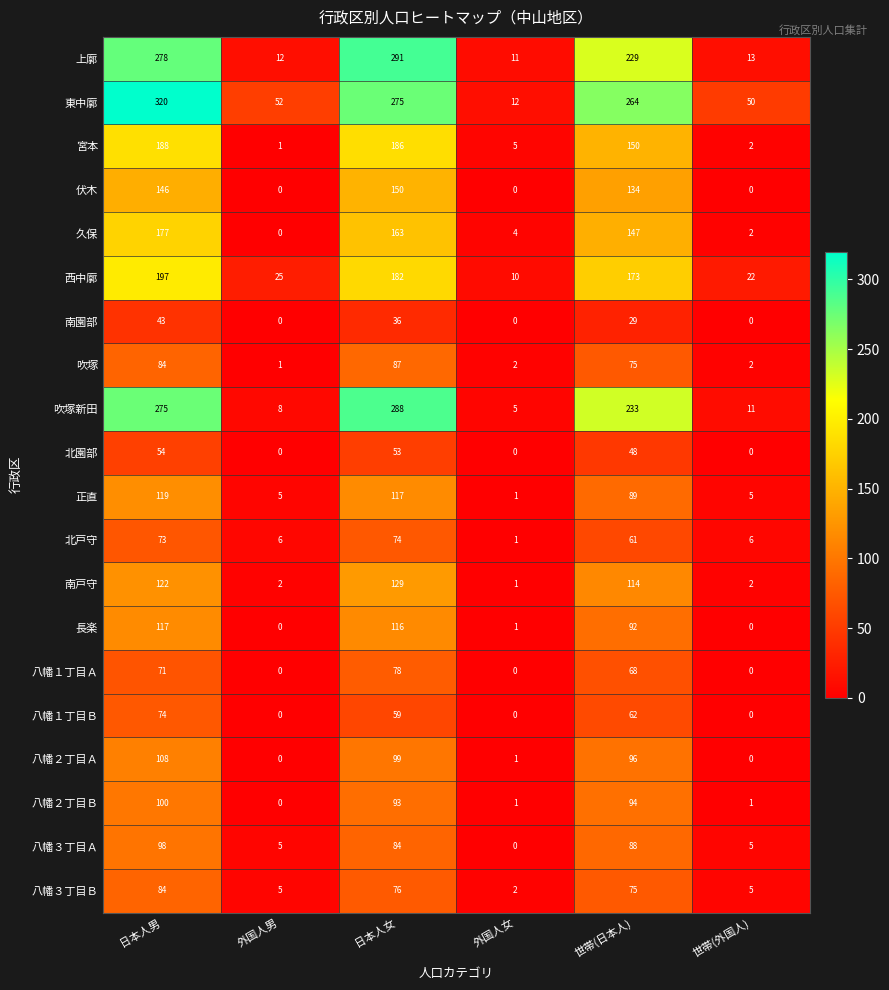

True or false: 八幡２丁目Ｂ has a value of 0 at 外国人男.

True